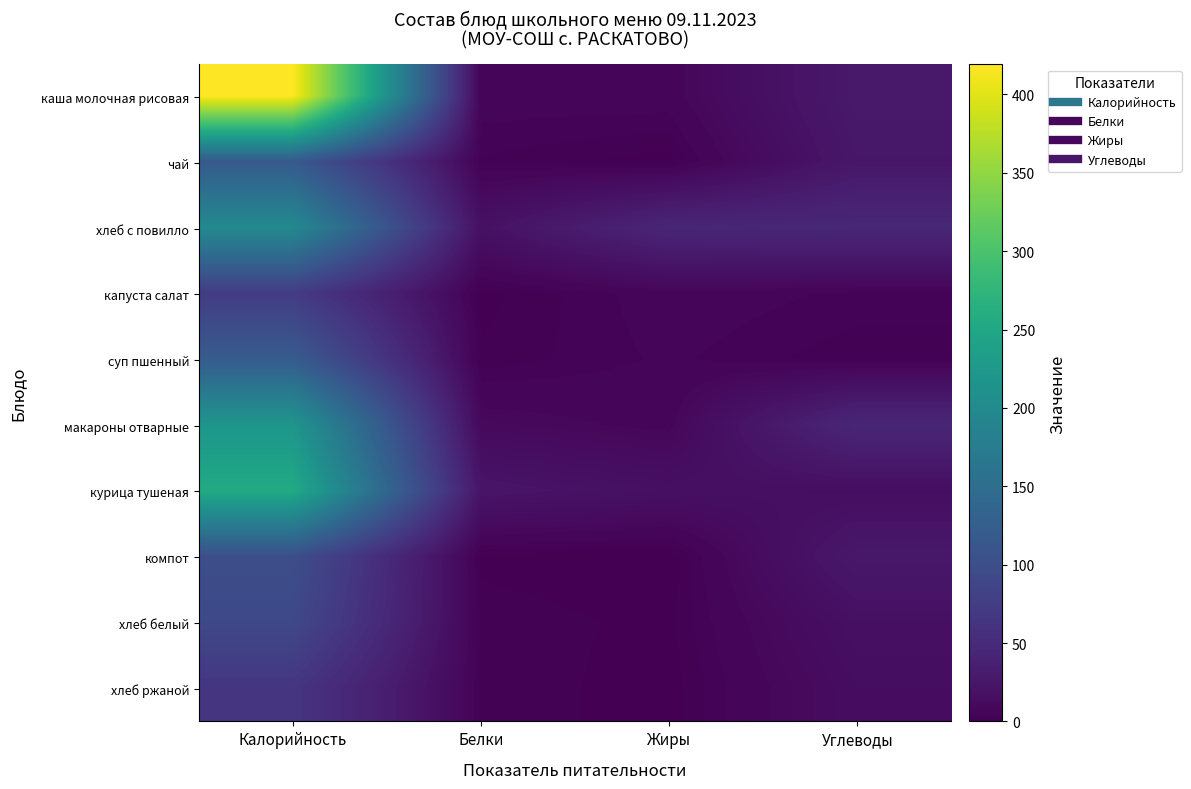

What is the difference between the highest and lowest values at Калорийность?

353.9